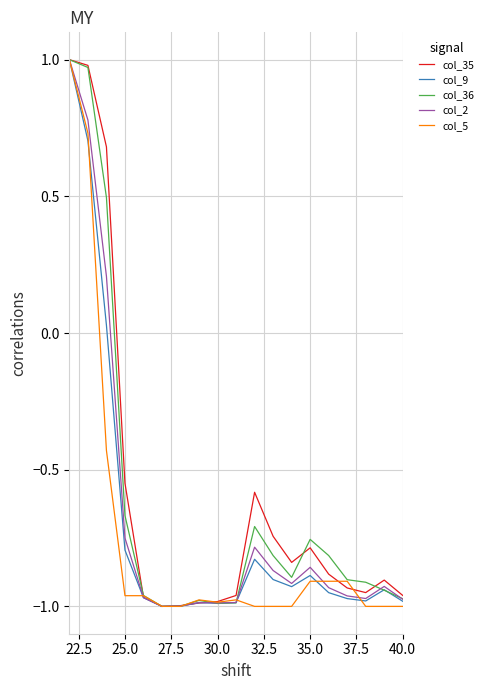

List the series in order of their overall mean, highest first.

col_35, col_36, col_2, col_9, col_5